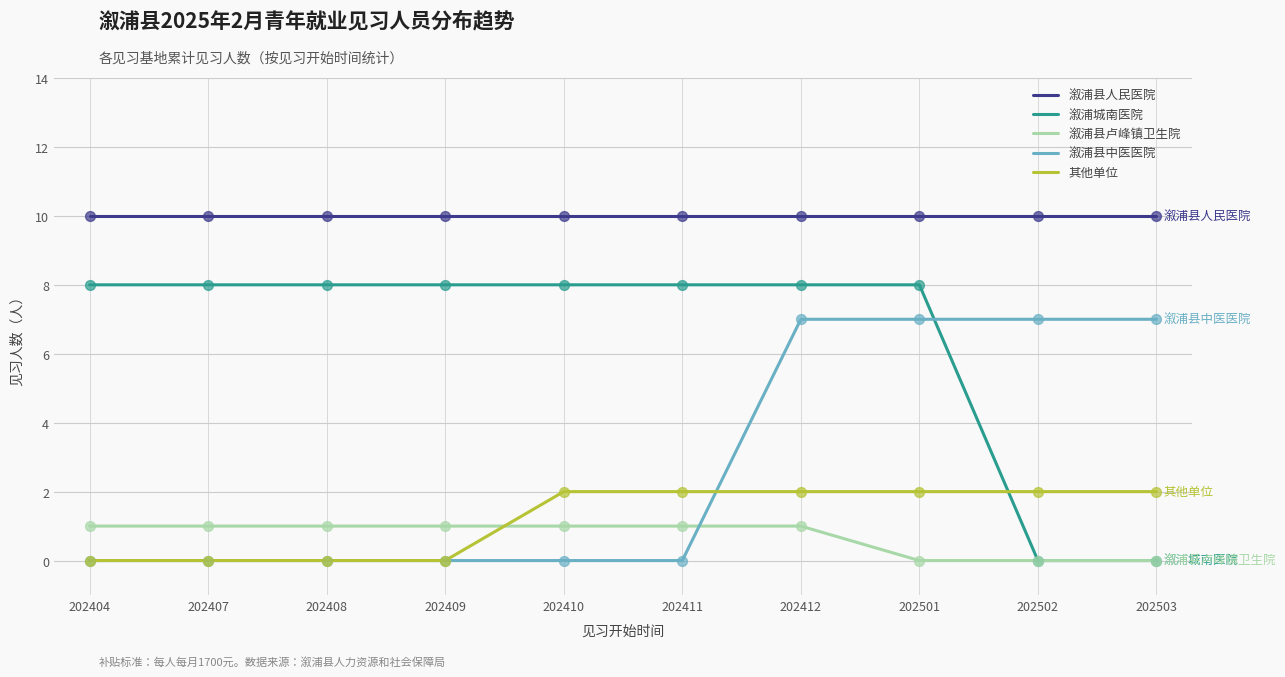

Which series has the largest total across all categories?

溆浦县人民医院